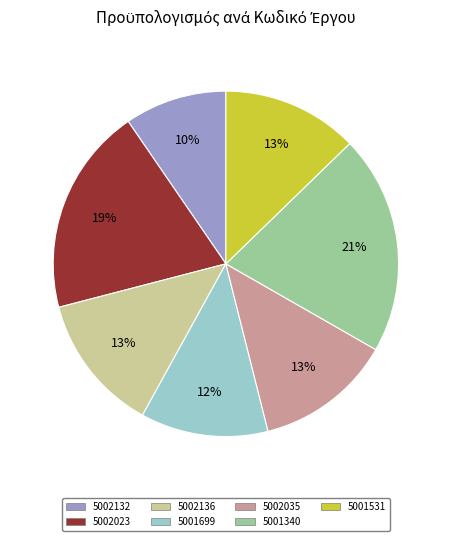

Between 5002136 and 5001699, which is larger?

5002136